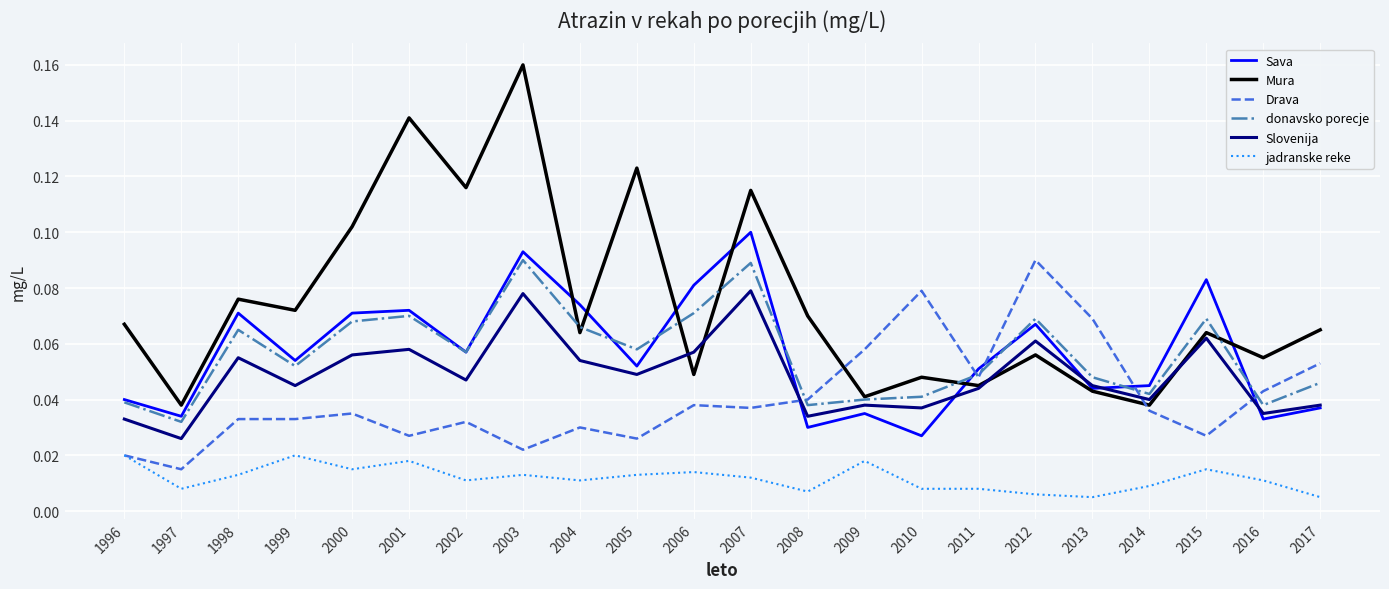

Which series ends up on top after the final intersection of donavsko porecje and Mura?

Mura